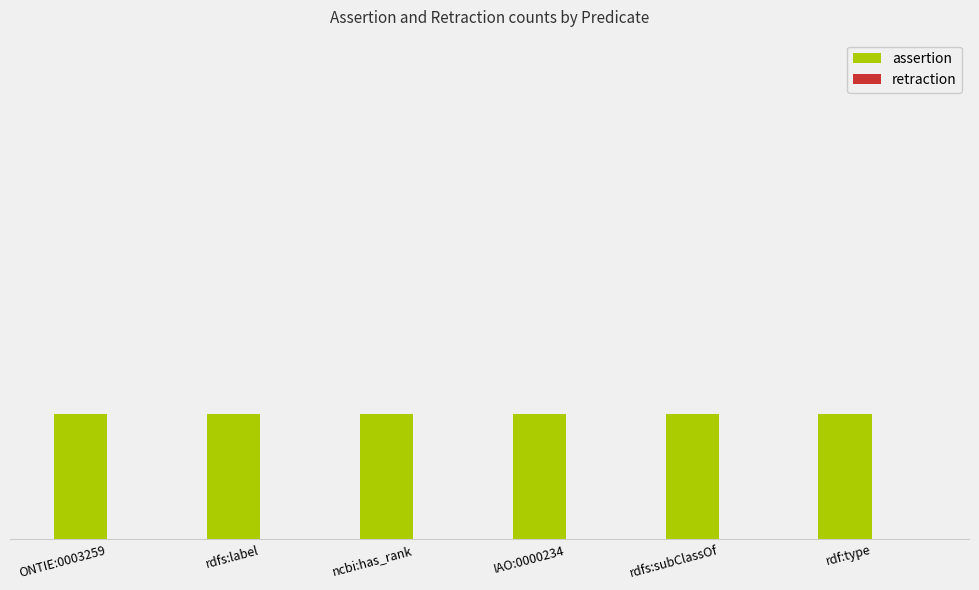

At which label is assertion closest to 1?

ONTIE:0003259